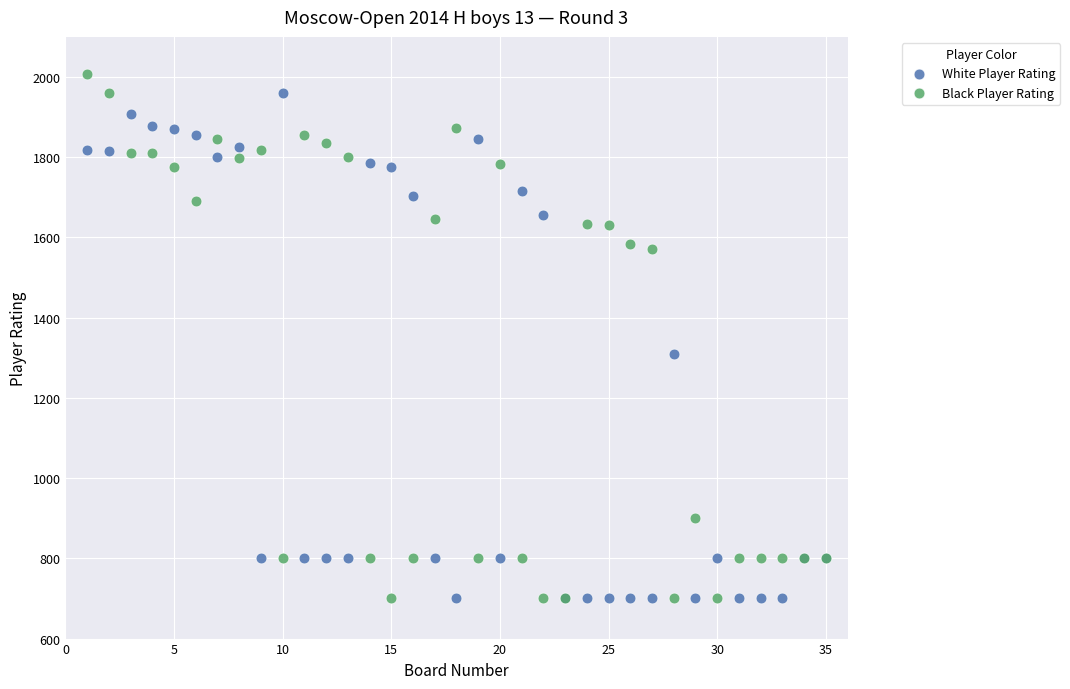

In the White Player Rating series, what Y value is closest to 1330?

1309